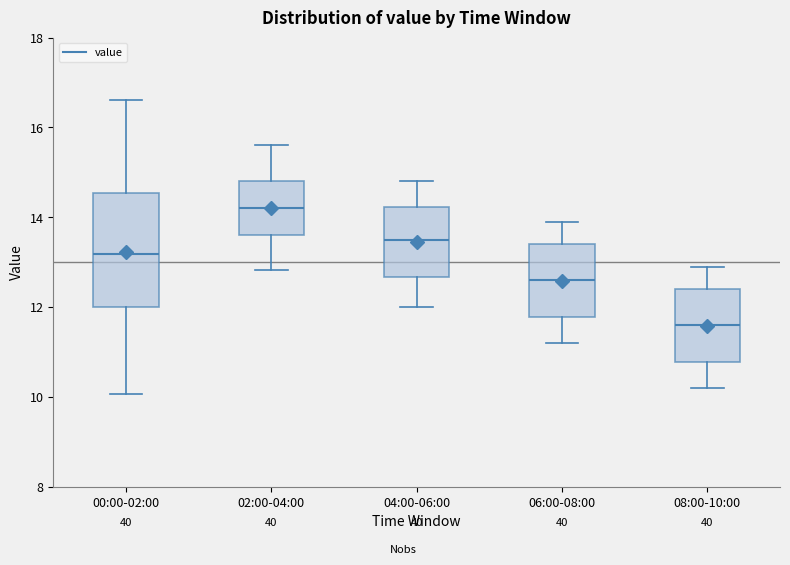

Which box has the highest median line?

02:00-04:00